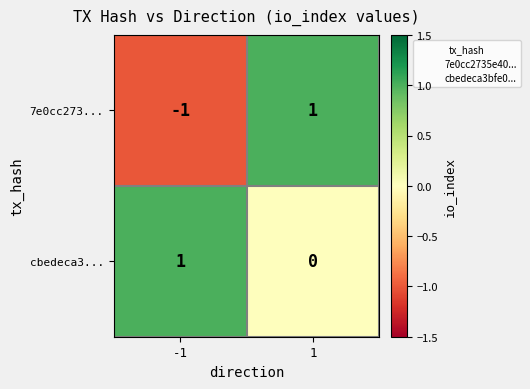

How many data points does each series have?

2